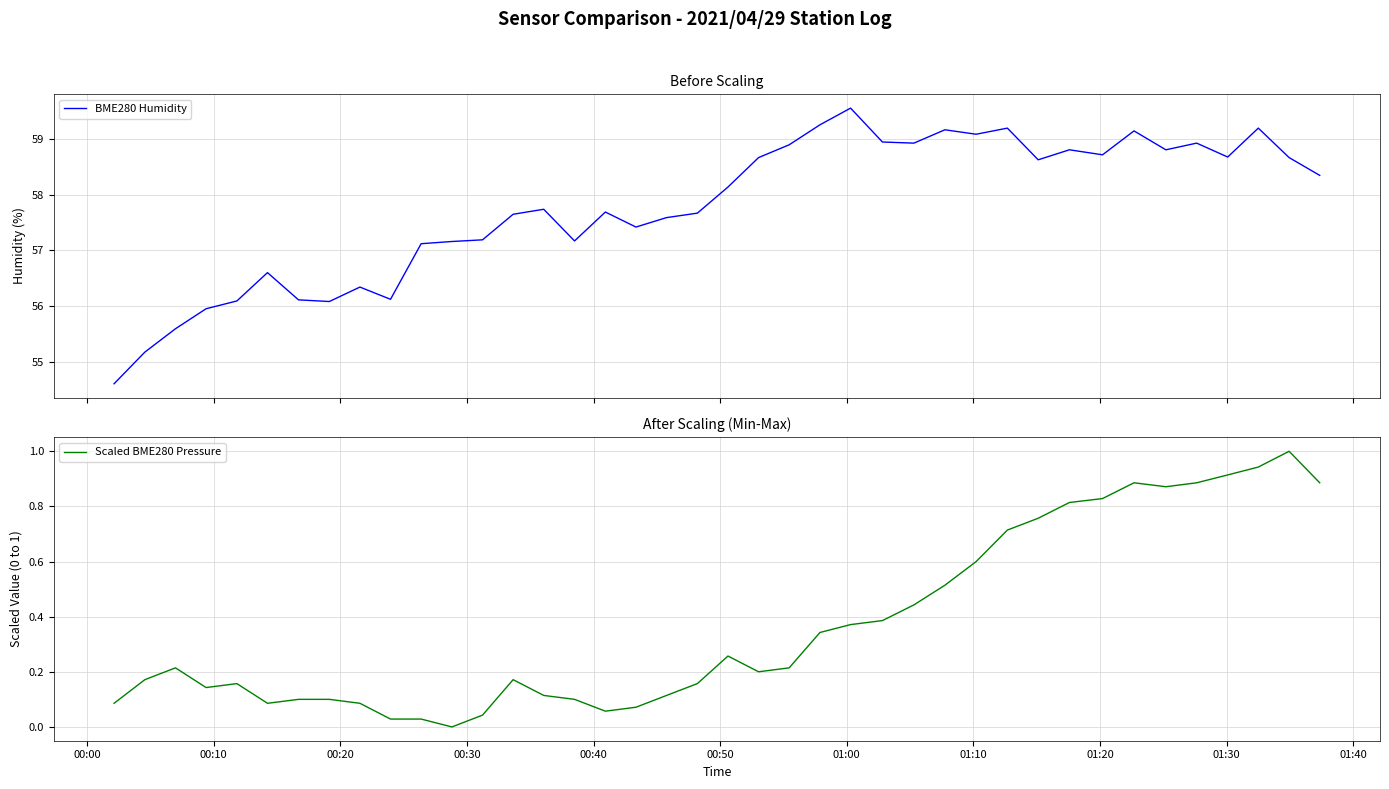

True or false: Scaled BME280 Pressure and BME280 Humidity intersect in this chart.

False